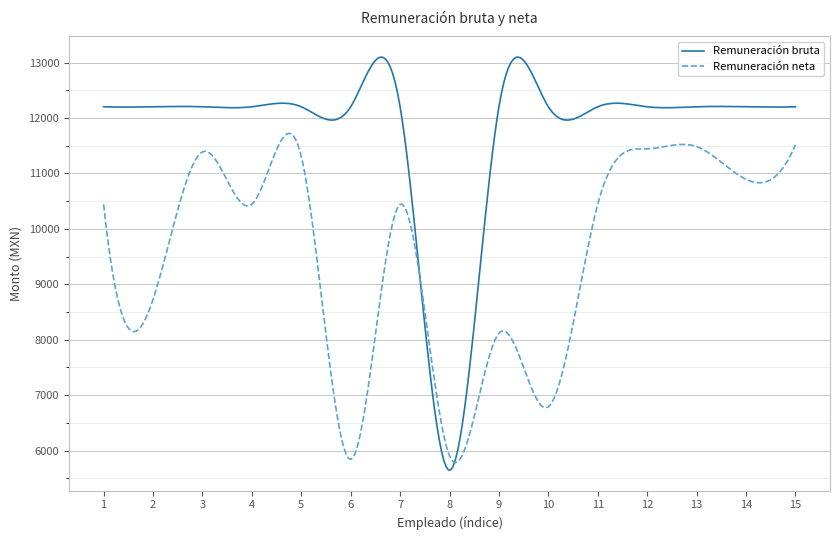

What is the minimum value shown in the chart?

5649.6